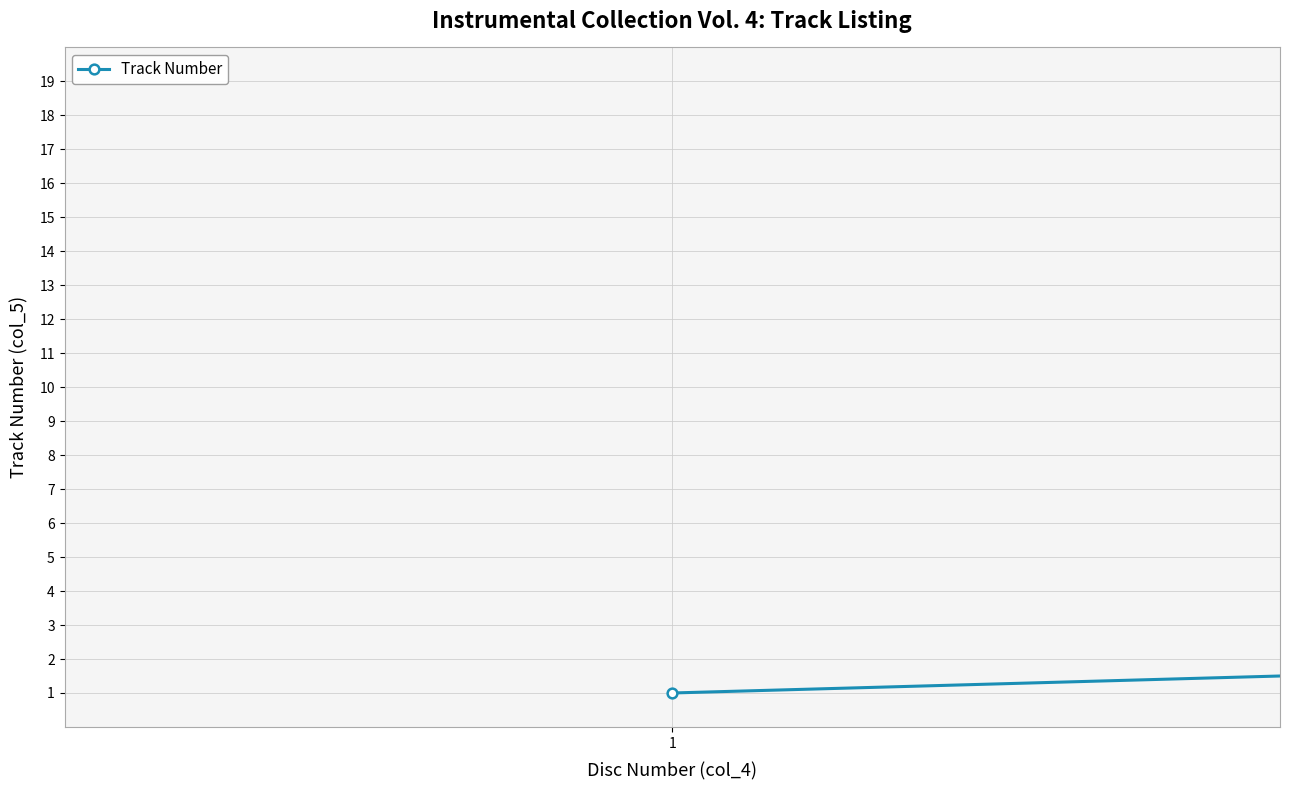

True or false: there are more than 2 points higher than both neighbors.

False